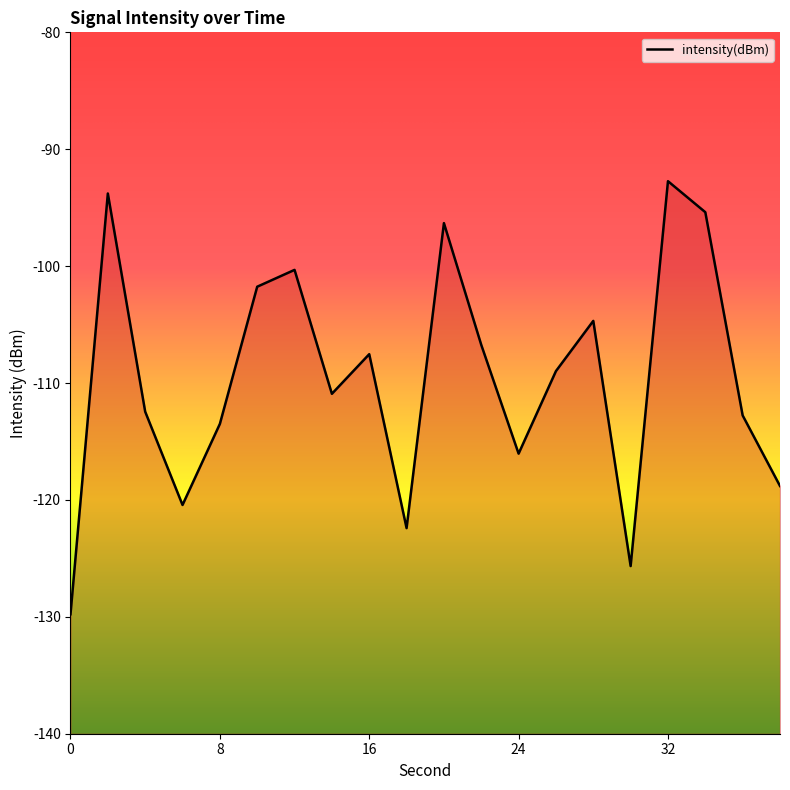

Reading left to right, what are all the values shown in this chart?

-129.8	-93.8	-112.4	-120.4	-113.5	-101.8	-100.3	-110.9	-107.5	-122.4	-96.3	-106.7	-116.0	-109.0	-104.7	-125.7	-92.7	-95.4	-112.8	-118.8